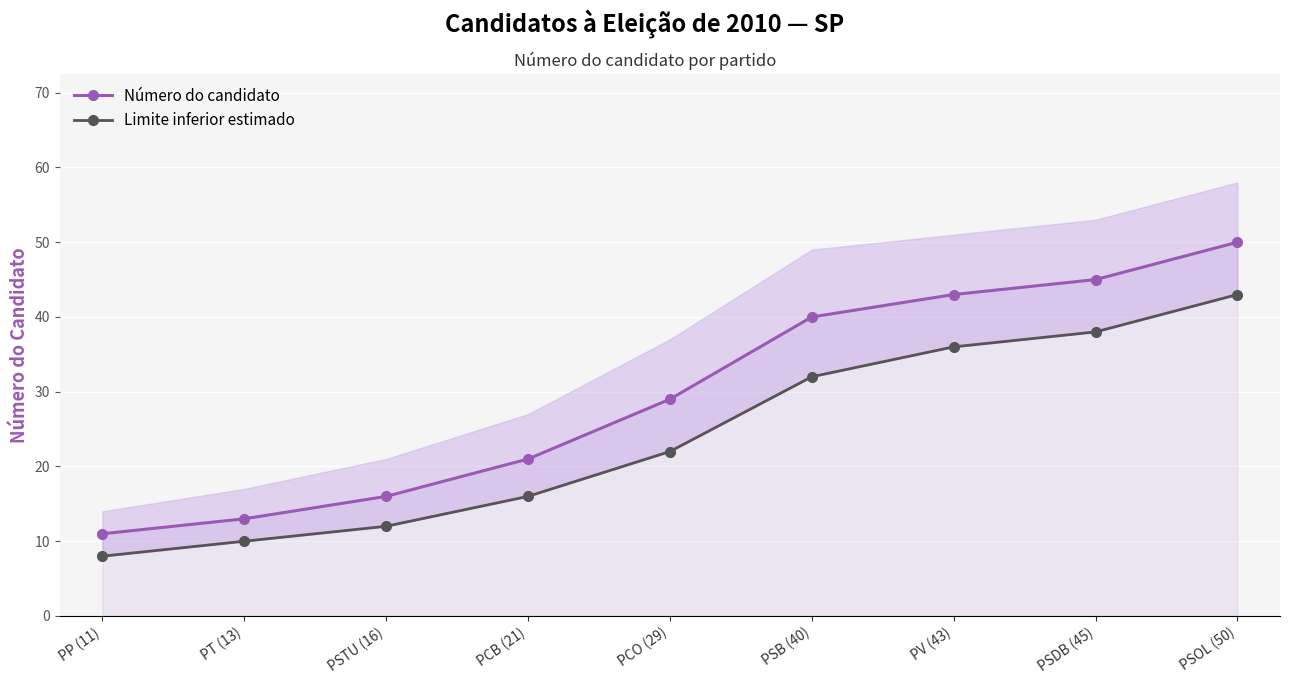

Where does the Número do candidato series first go above 29?

PSB (40)